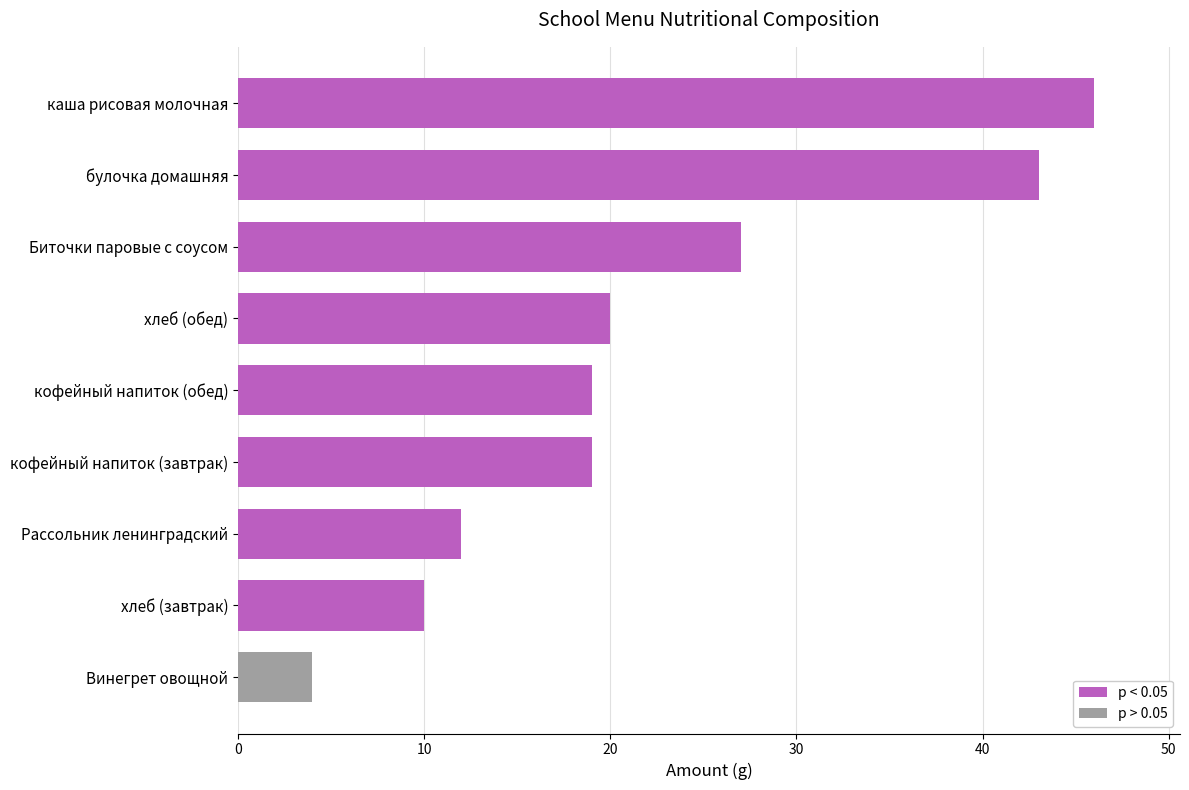

What is the sum of the values at Винегрет овощной and кофейный напиток (завтрак)?

23